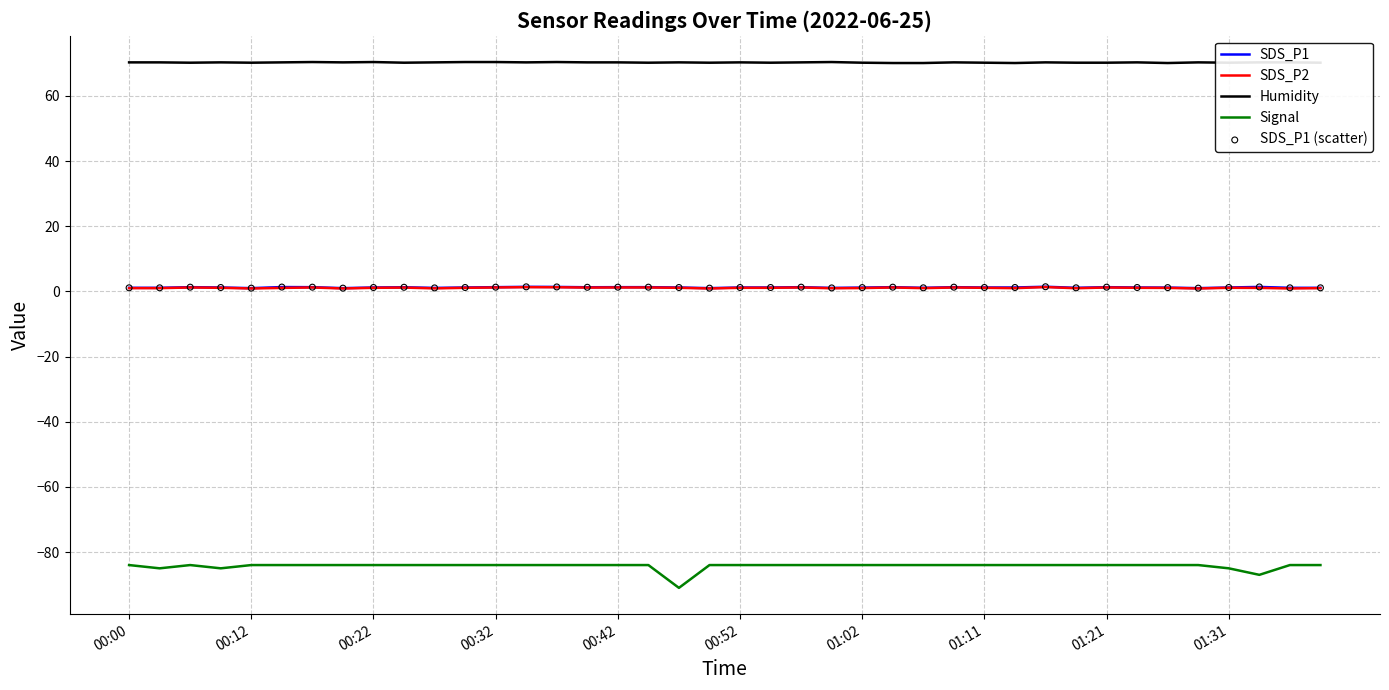

Which series has the largest total across all categories?

Humidity